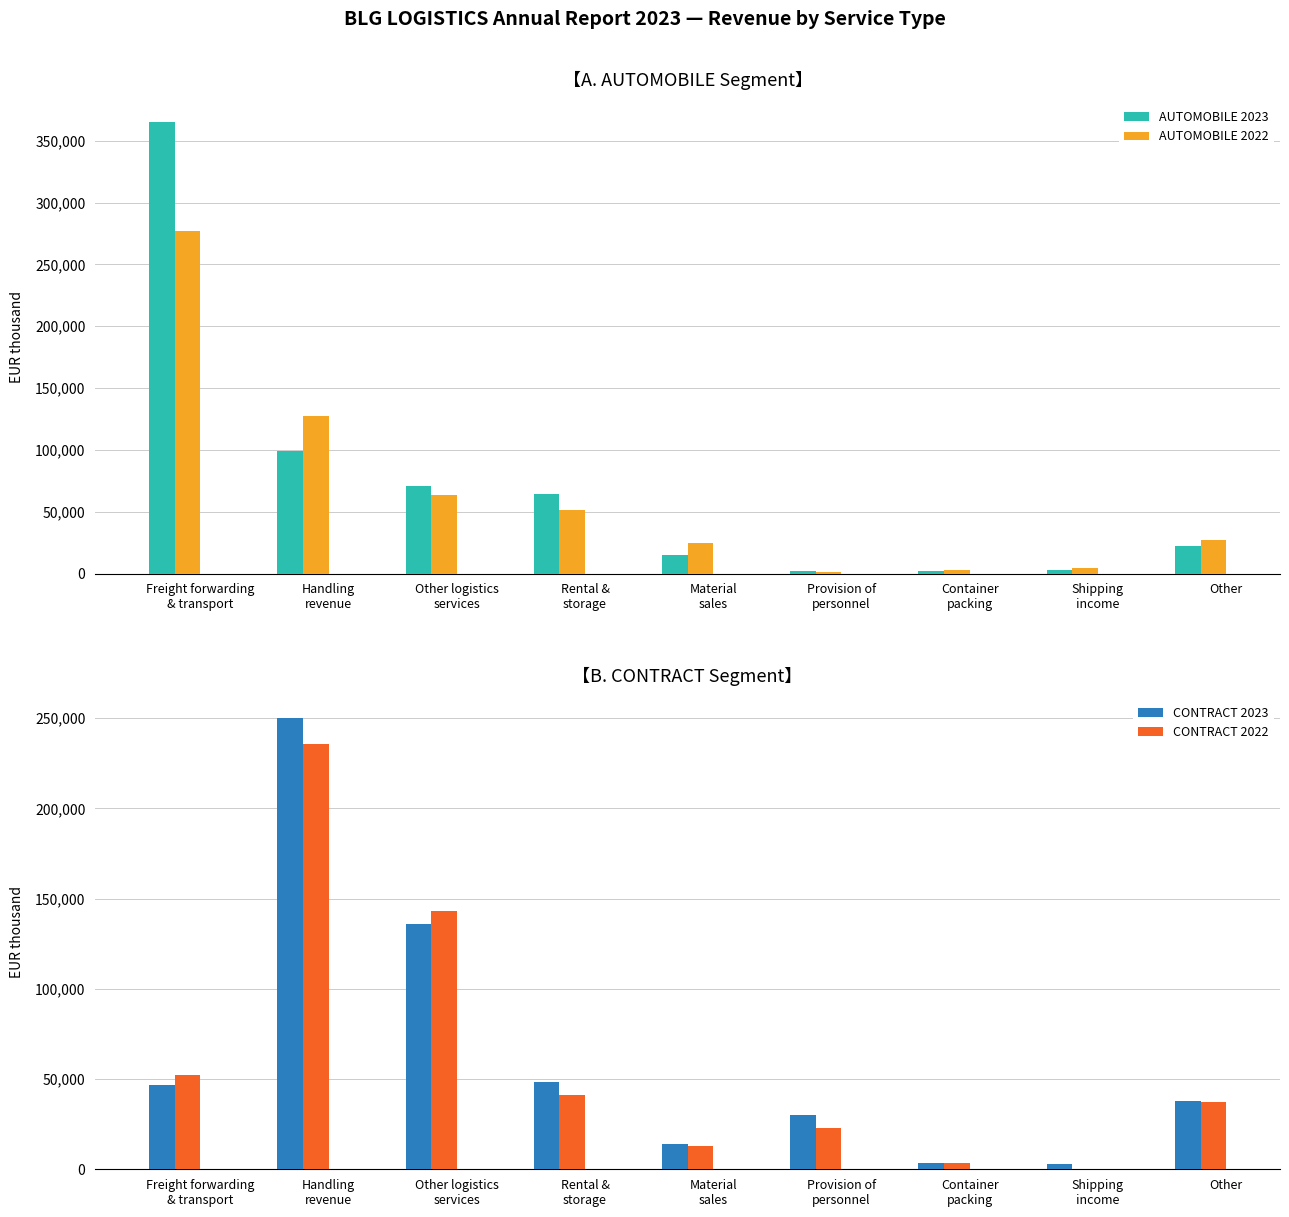

At Shipping
income, list the series in order from smallest to largest.

CONTRACT 2022, AUTOMOBILE 2023, CONTRACT 2023, AUTOMOBILE 2022